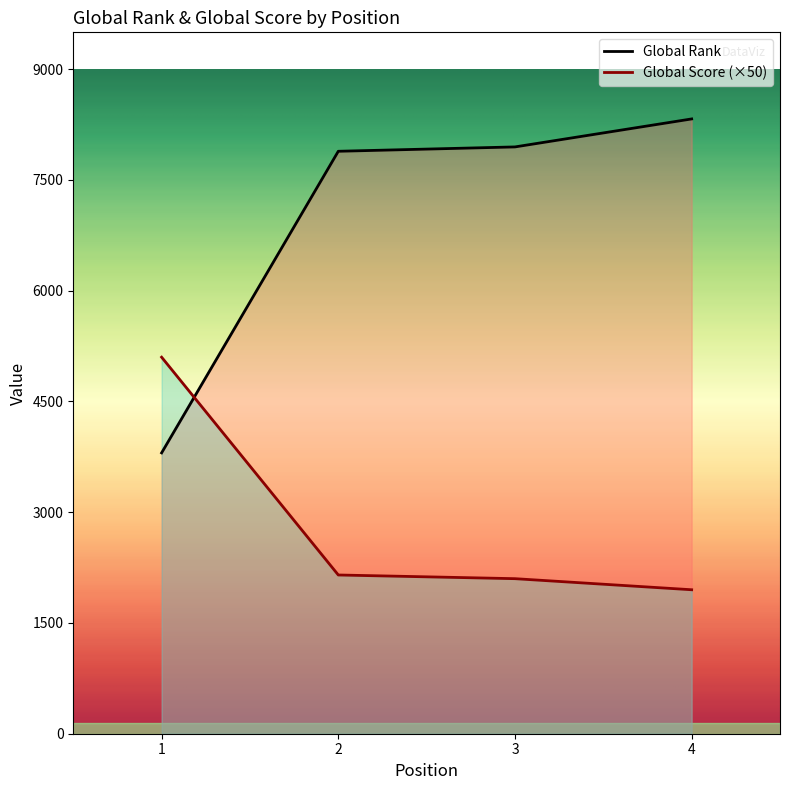

What value does the Global Rank series have at 3, to the nearest 50?

7950